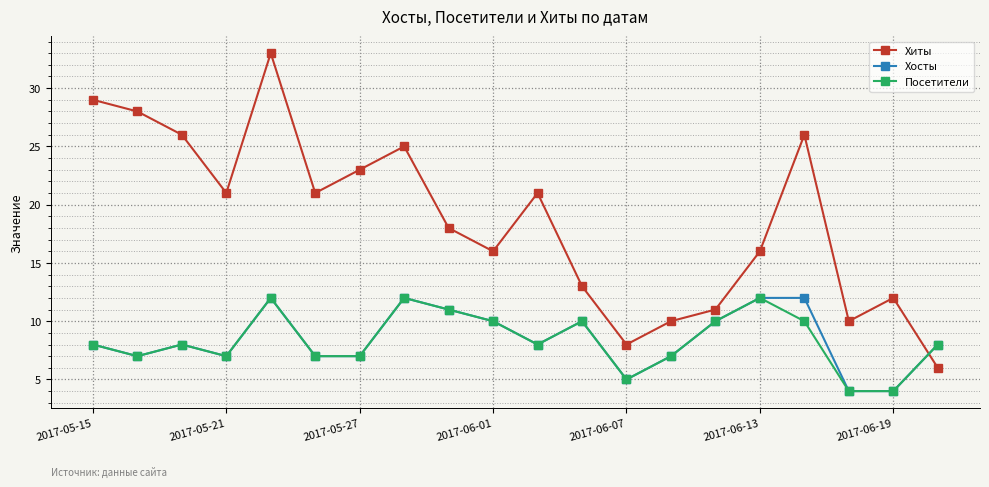

In Хиты, how many points are higher than both neighbors (excluding endpoints)?

5